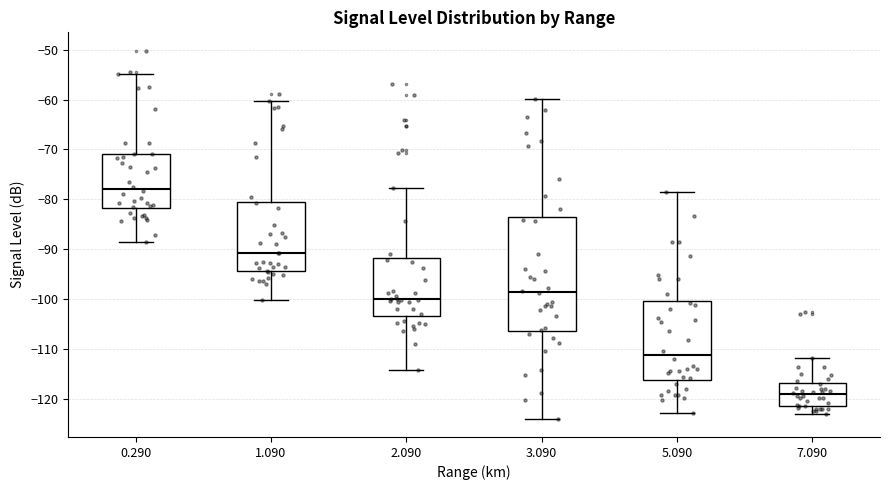

Where is the upper edge of the box at x = 2.090 on the y-axis? The values are not printed on the chart, so give them approximately, as read against the axis.

-92